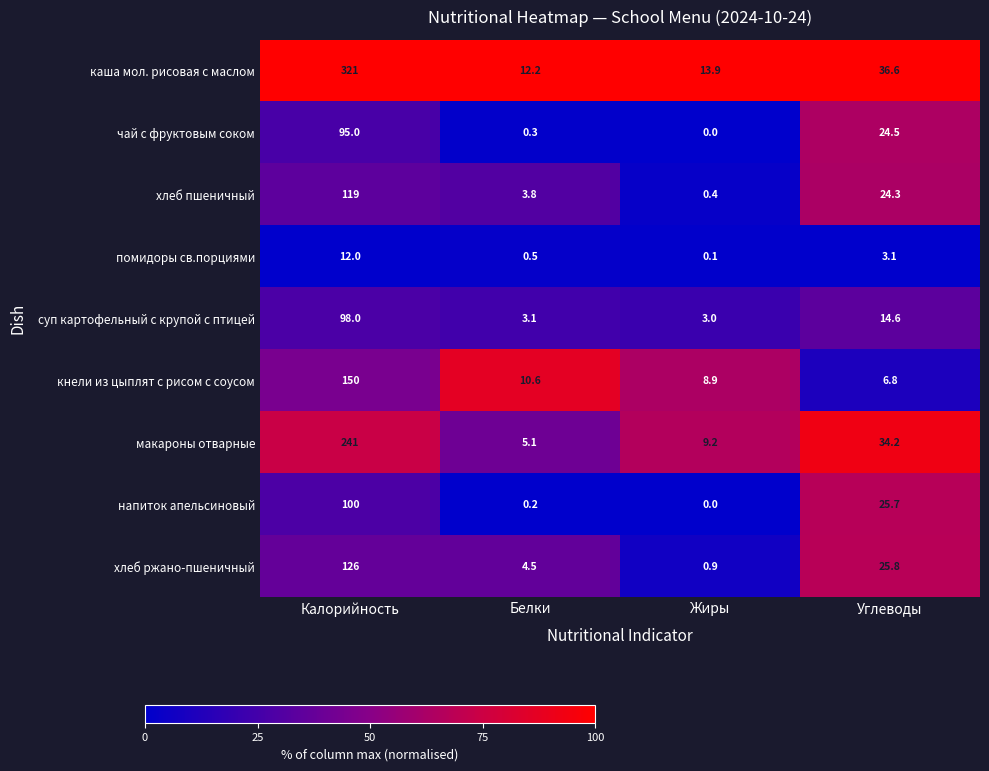

At which label does чай с фруктовым соком first exceed 24?

Калорийность